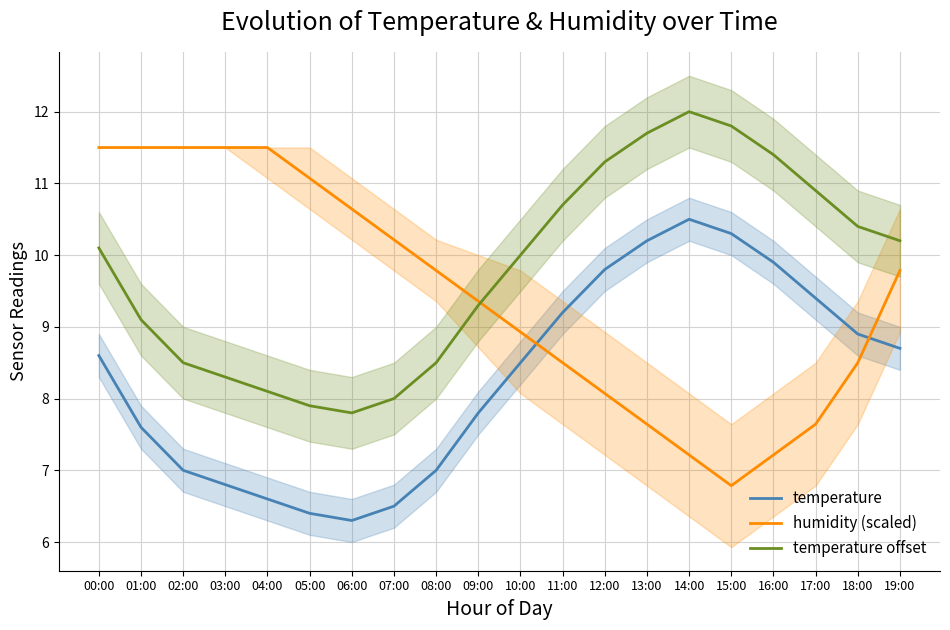

What position from the left is 06:00?

7